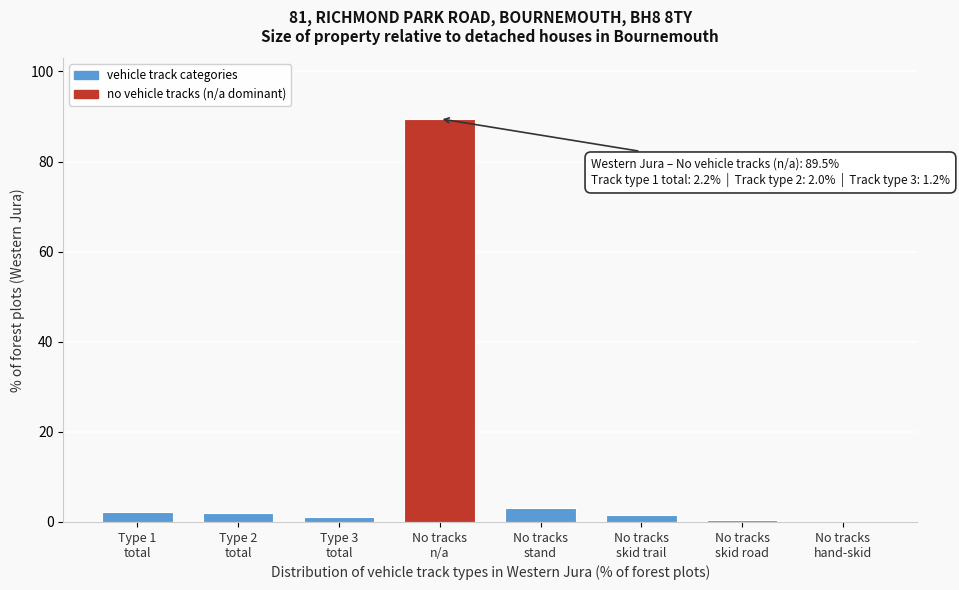

What is the maximum value shown in the chart?

89.5